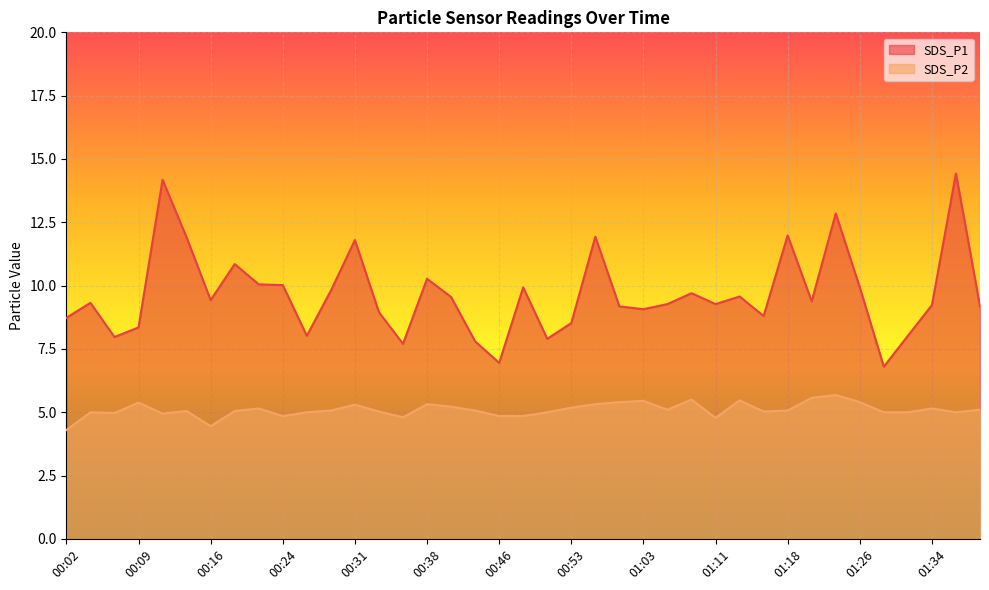

What is the label of the 30th point from the left?

01:16